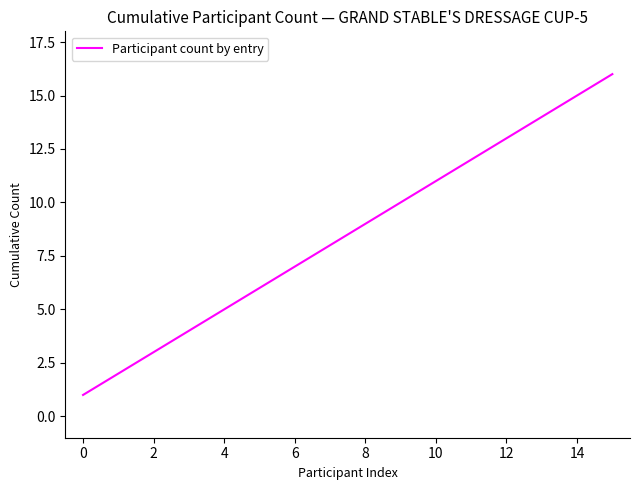

What is the difference between the maximum and minimum values?

15